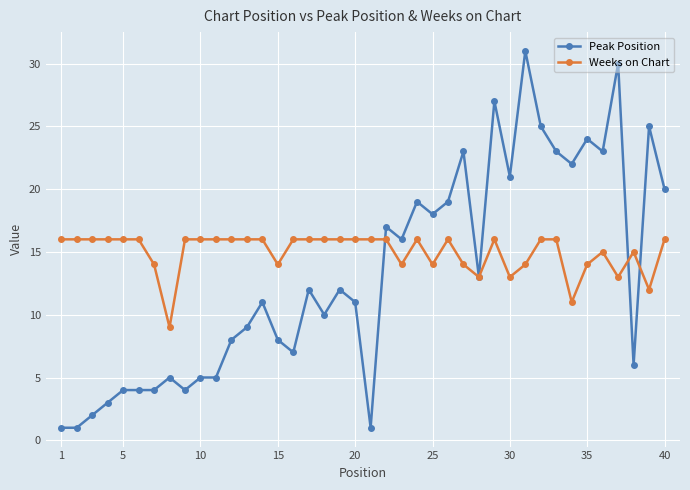

What is the value of the Weeks on Chart point at the 9th from the left?

16